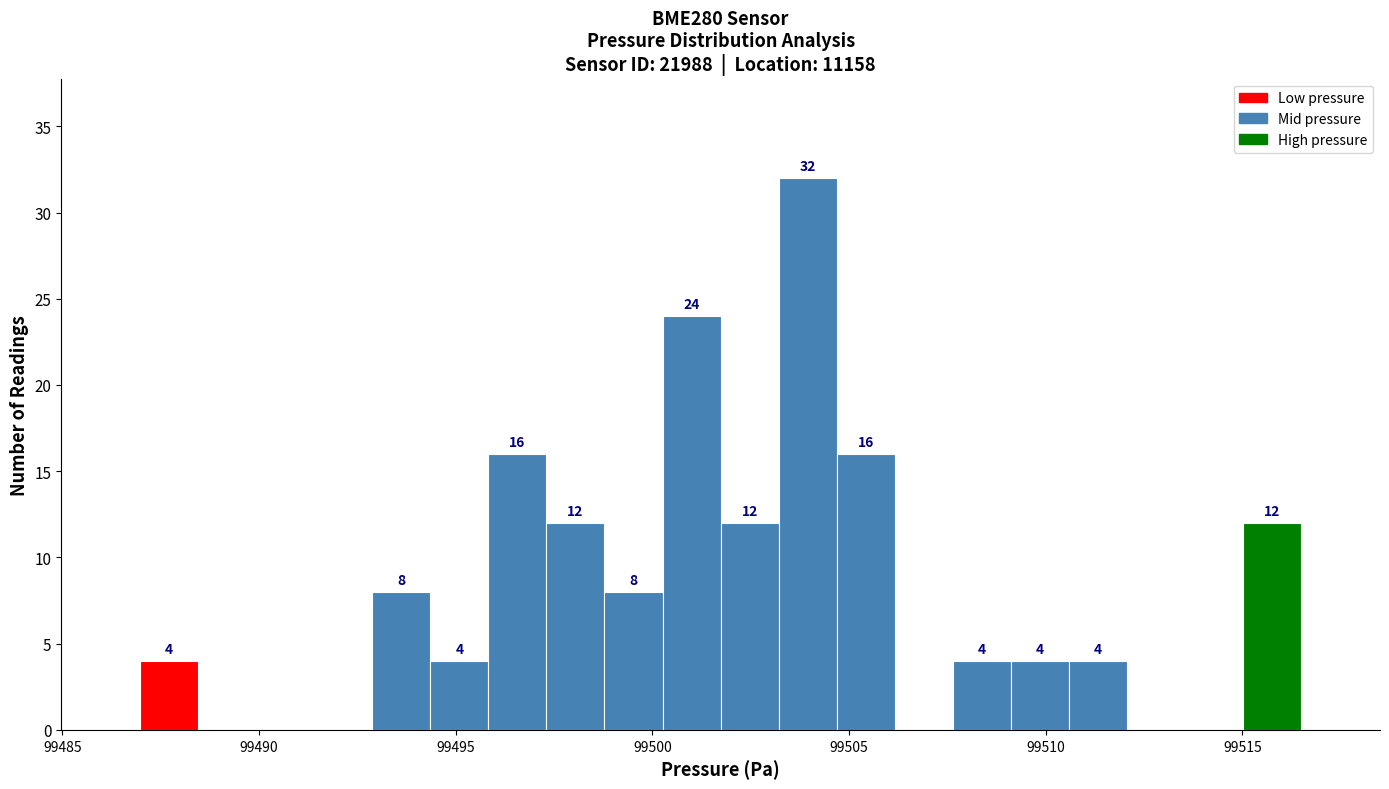

Around what value on the x-axis is the tallest bar? Give the approximate position of its centre, as read against the axis.

99504.0